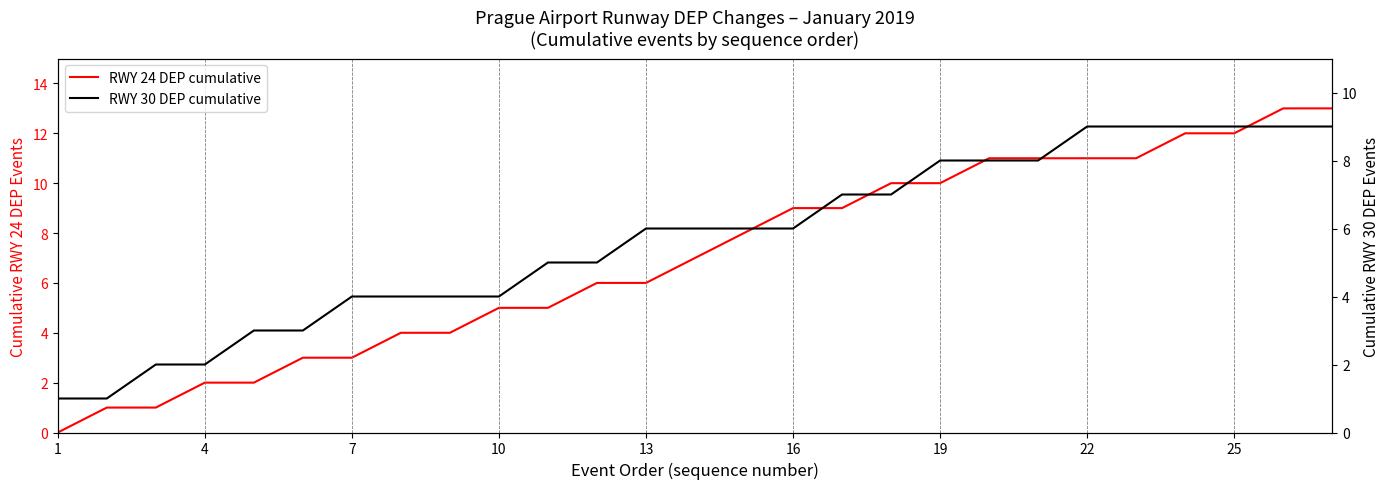

Which series has the largest total across all categories?

RWY 24 DEP cumulative